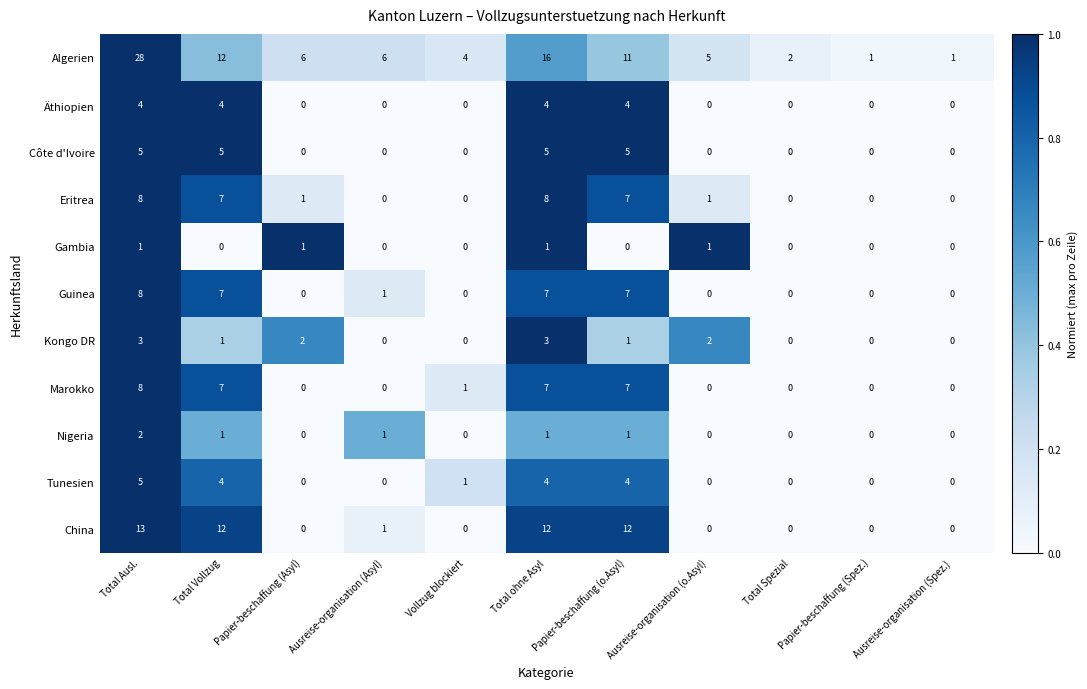

How many Côte d'Ivoire values are between 0 and 5?

11